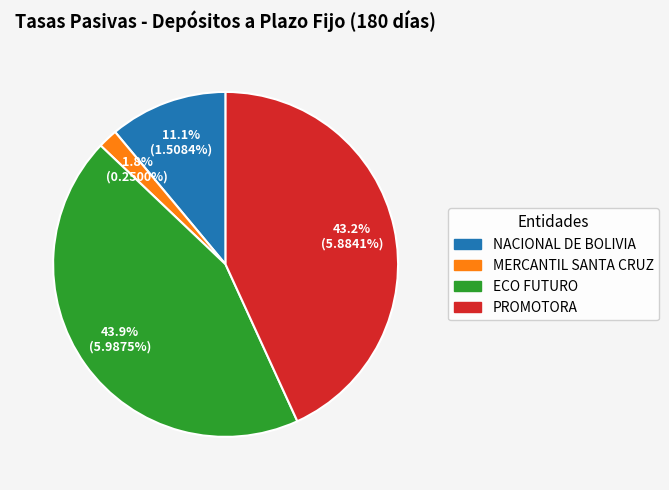

Which has a higher value, MERCANTIL SANTA CRUZ or NACIONAL DE BOLIVIA?

NACIONAL DE BOLIVIA